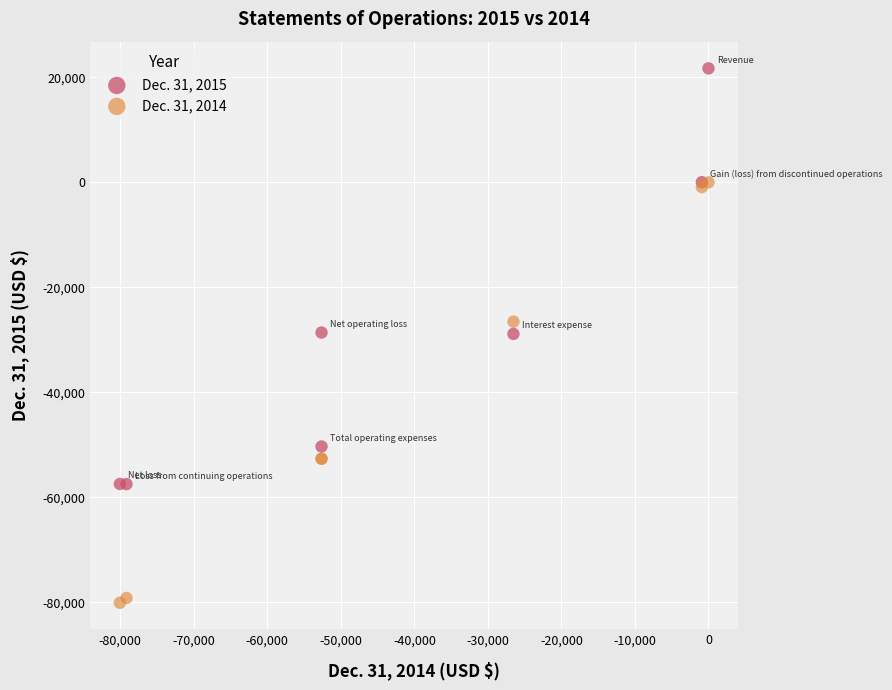

Which series contains the lowest Y value?

Dec. 31, 2014